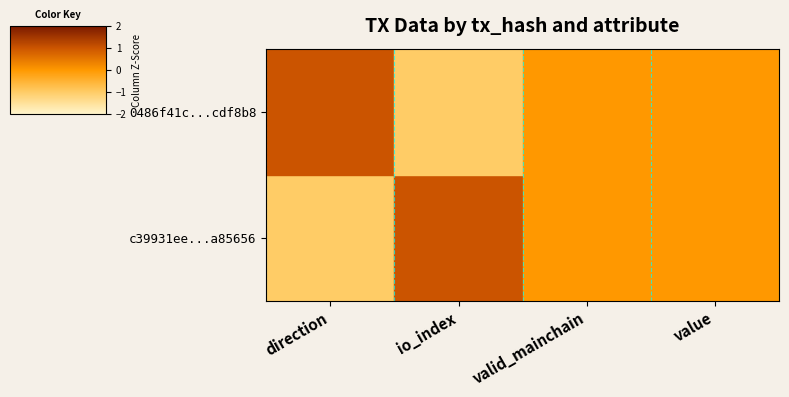

Reading right to left, extract all data points from this chart.

c39931ee...a85656: value=0	valid_mainchain=0	io_index=1	direction=-1
0486f41c...cdf8b8: value=0	valid_mainchain=0	io_index=-1	direction=1